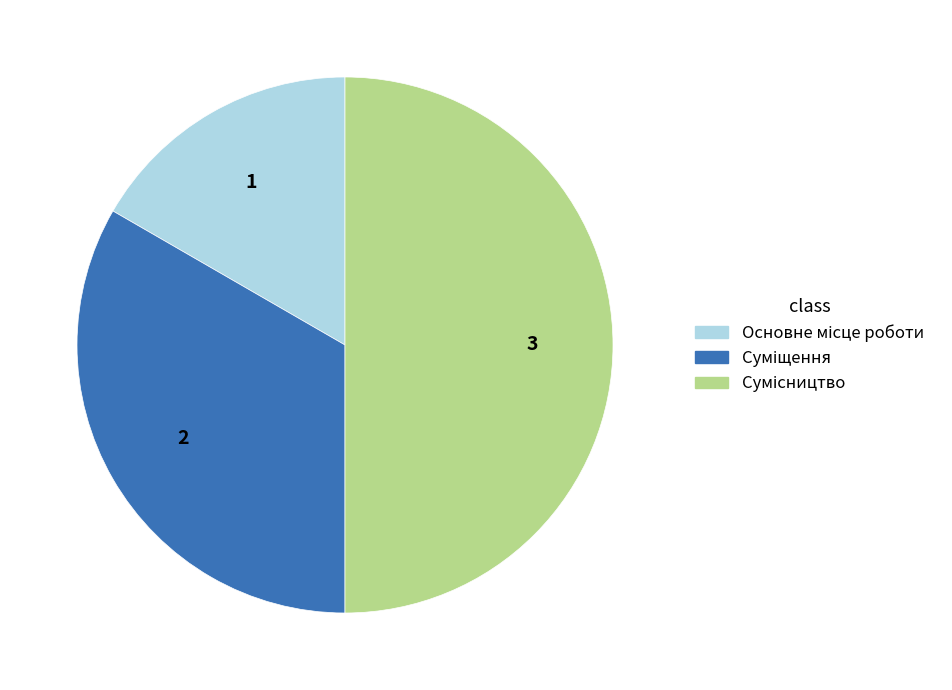

To the nearest percent, what percentage of the pie is Основне місце роботи?

17%